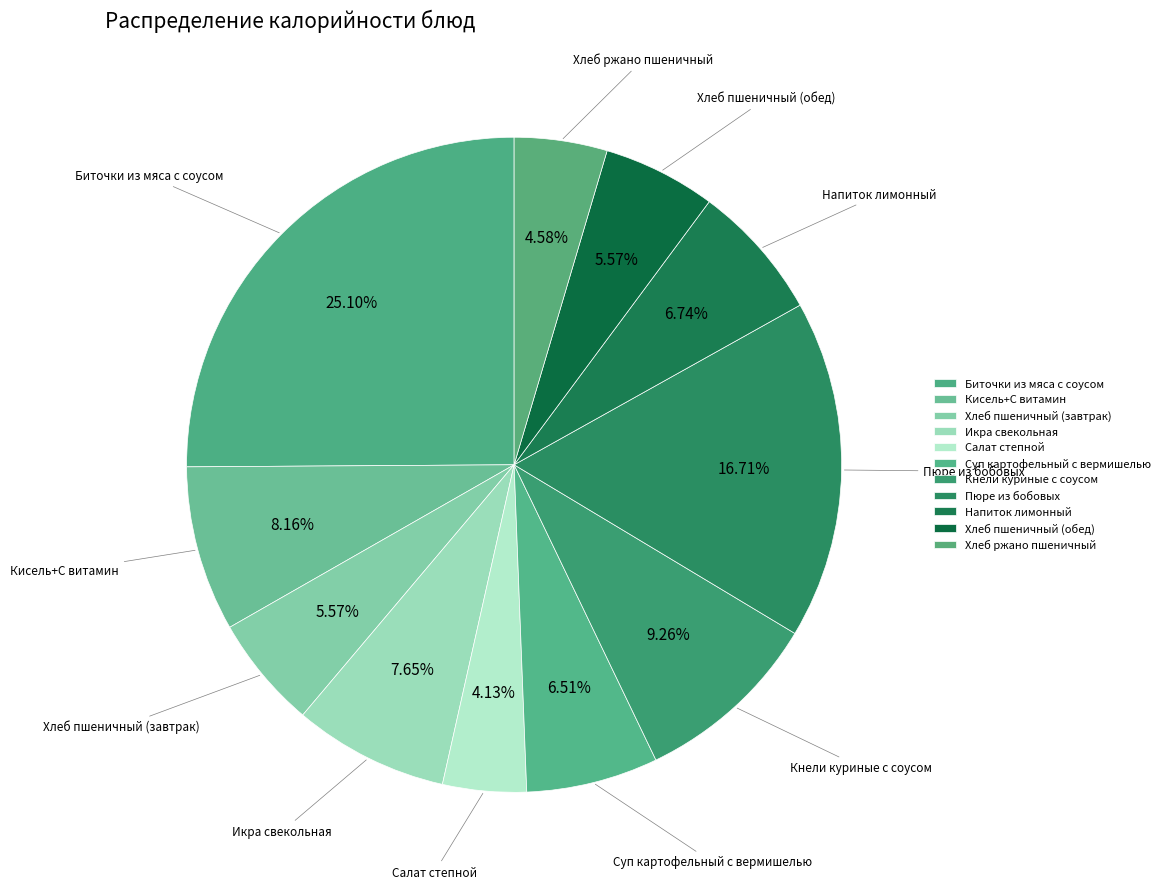

To the nearest percent, what percentage of the pie is Икра свекольная?

8%